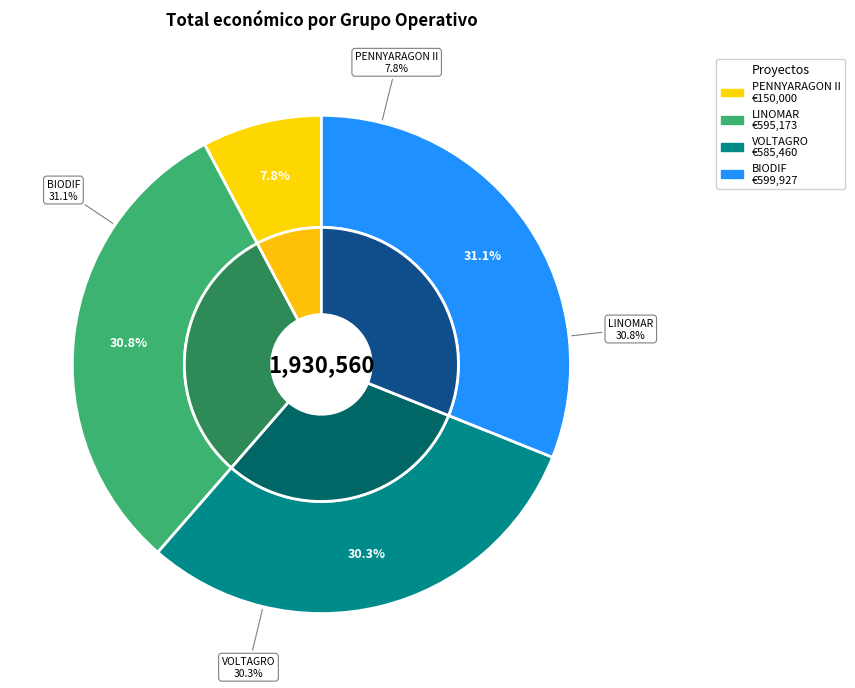

How many segments does this pie chart have?

4